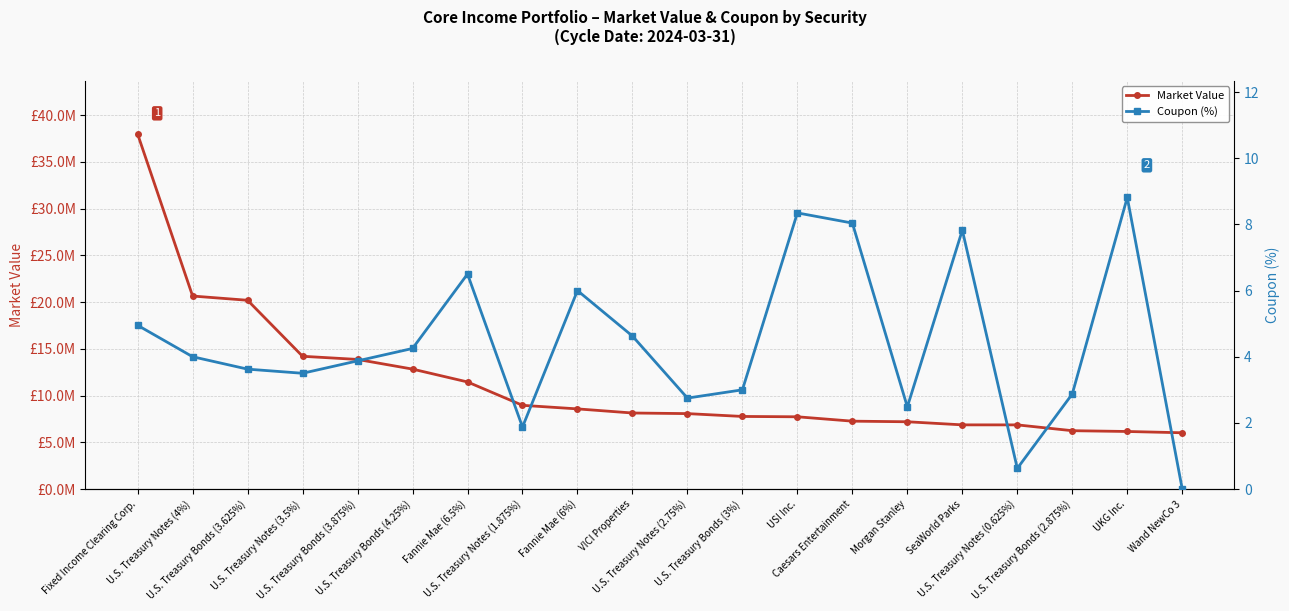

Rank the series by their maximum value, from highest to lowest.

Market Value, Coupon (%)